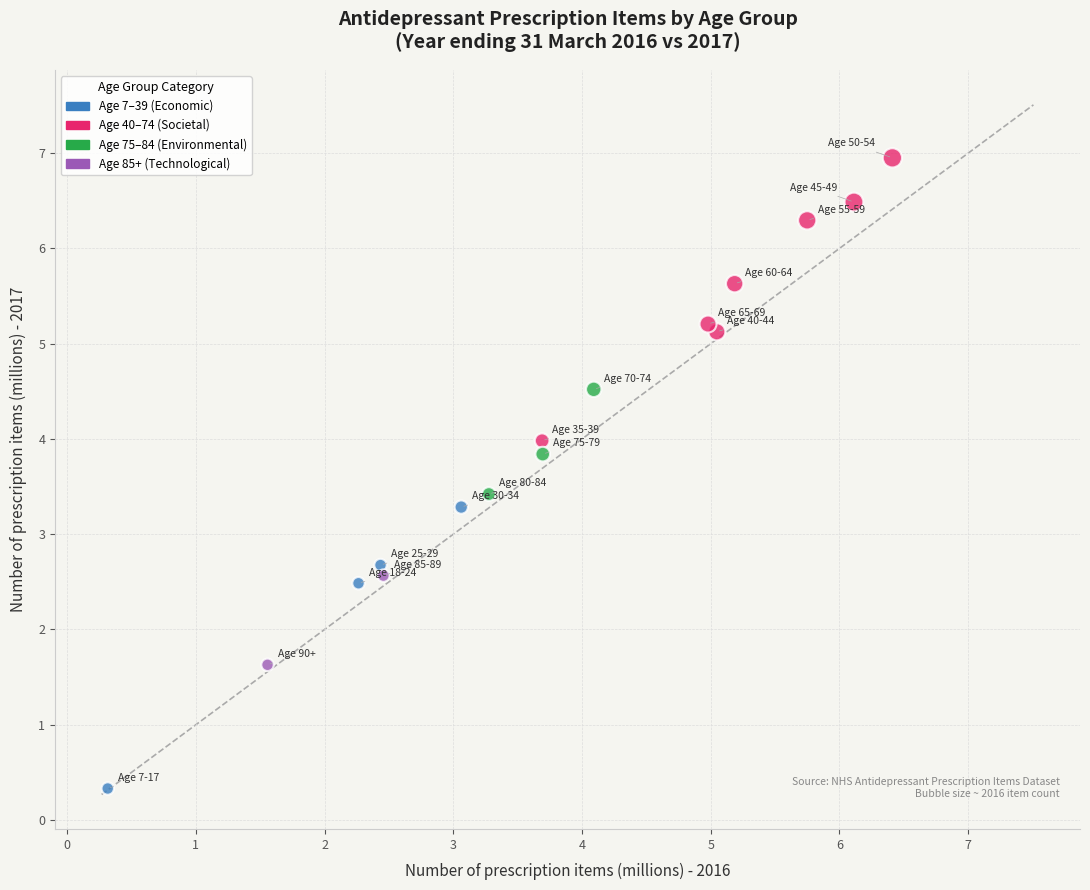

What is the range of Y values (max minus min)?

6.6